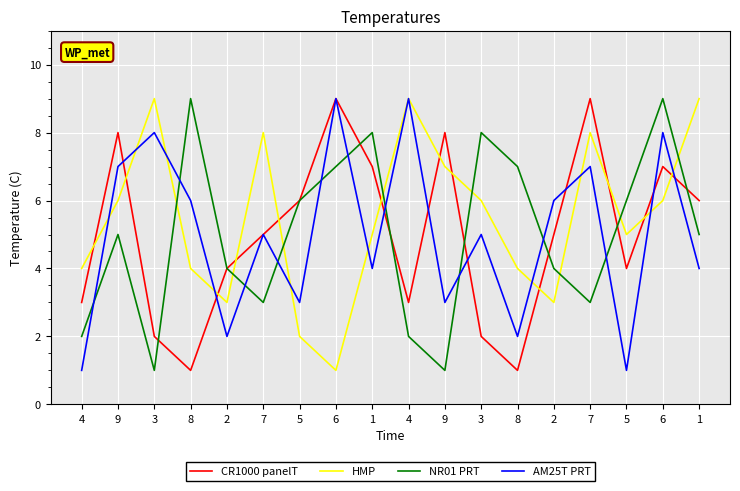

Which has a higher value, 7 or 5?

7